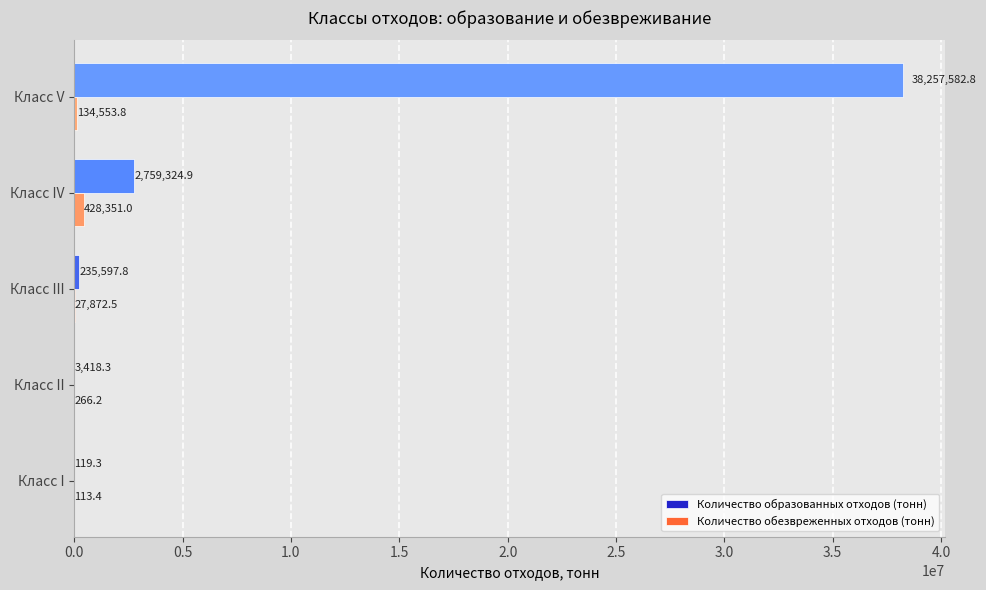

What is the maximum value for Количество образованных отходов (тонн)?

38257582.8